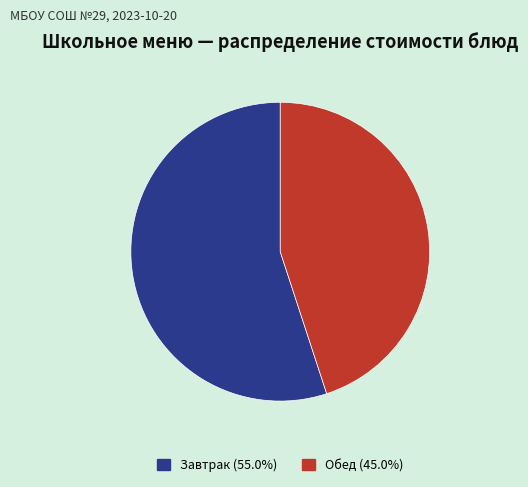

Count the number of slices in the pie.

2